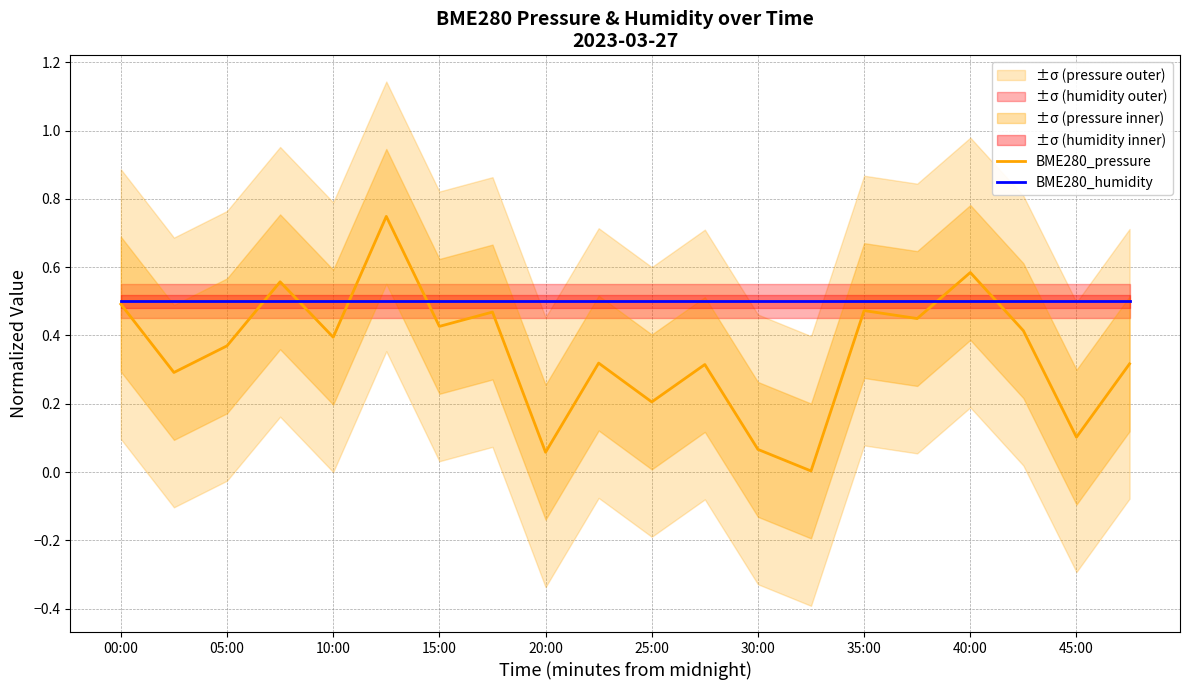

After their last crossing, which series has the higher values: BME280_humidity or BME280_pressure?

BME280_humidity